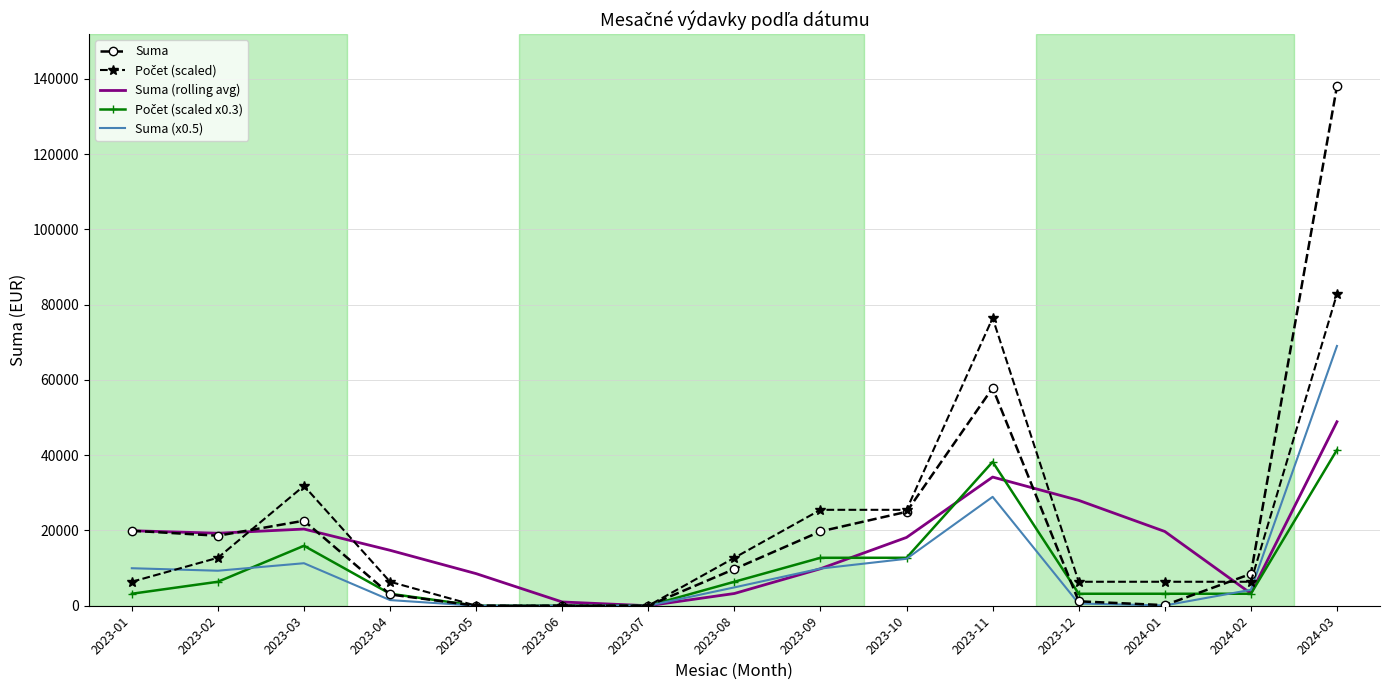

What is the total value across all series at 2023-04?

28788.6